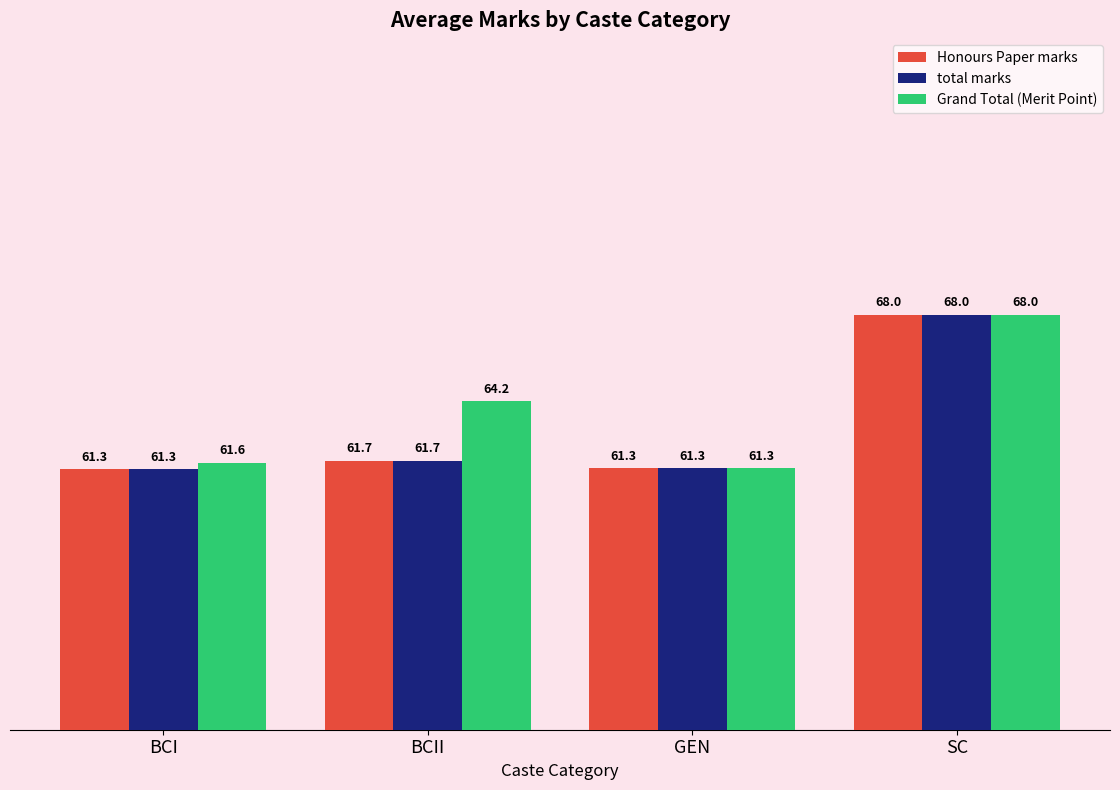

What value does the total marks series have at SC?

68.0